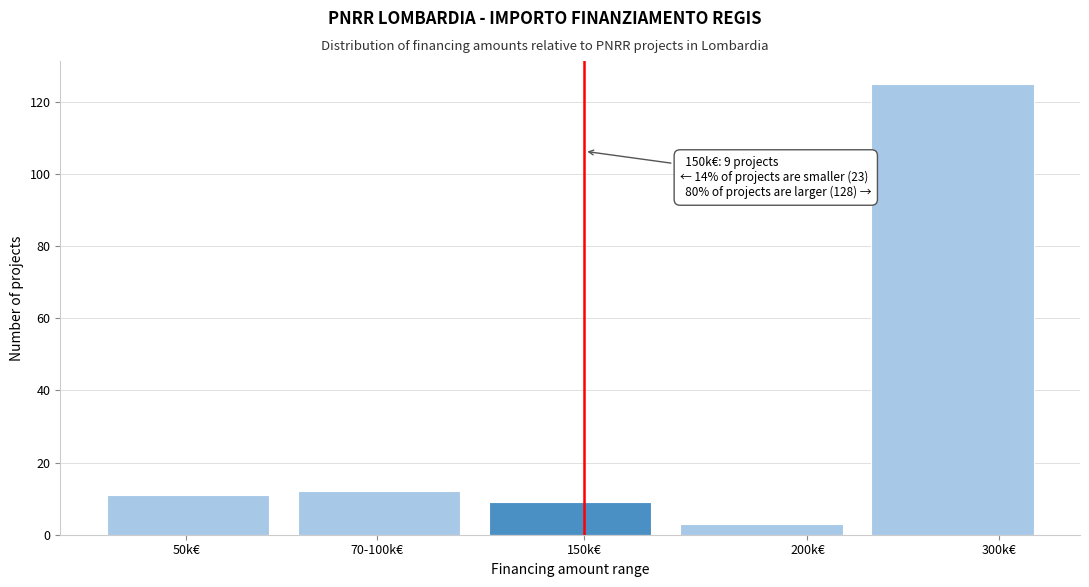

Reading left to right, what are all the values shown in this chart?

50k€=11	70-100k€=12	150k€=9	200k€=3	300k€=125